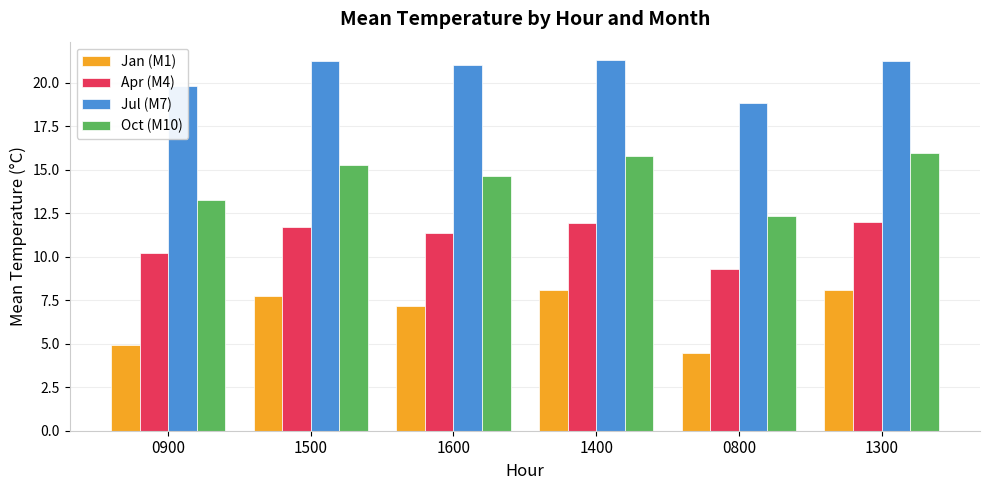

What is the lowest value of the Jul (M7) series?

18.8